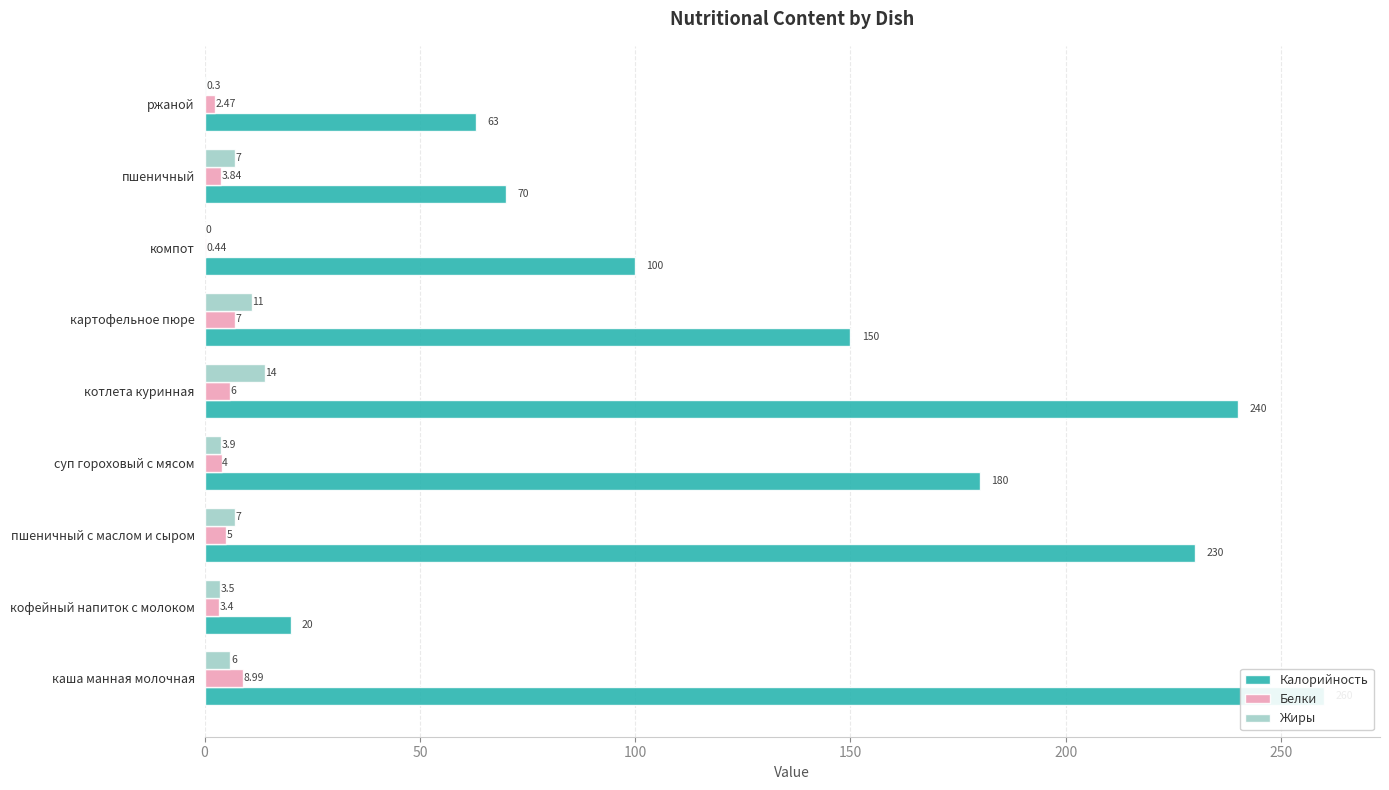

Is it true that Калорийность equals 42.6 at картофельное пюре?

False